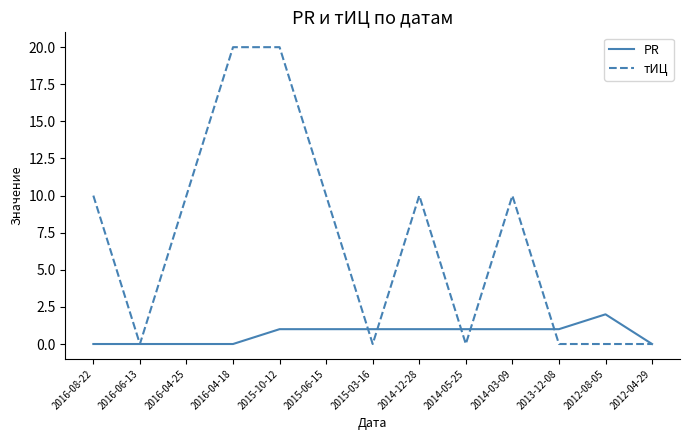

At how many categories does at least one series exceed 7?

7